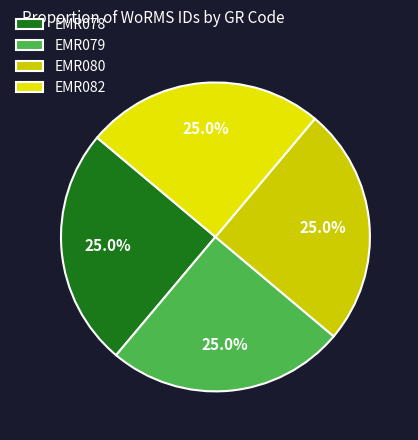

Count the number of slices in the pie.

4